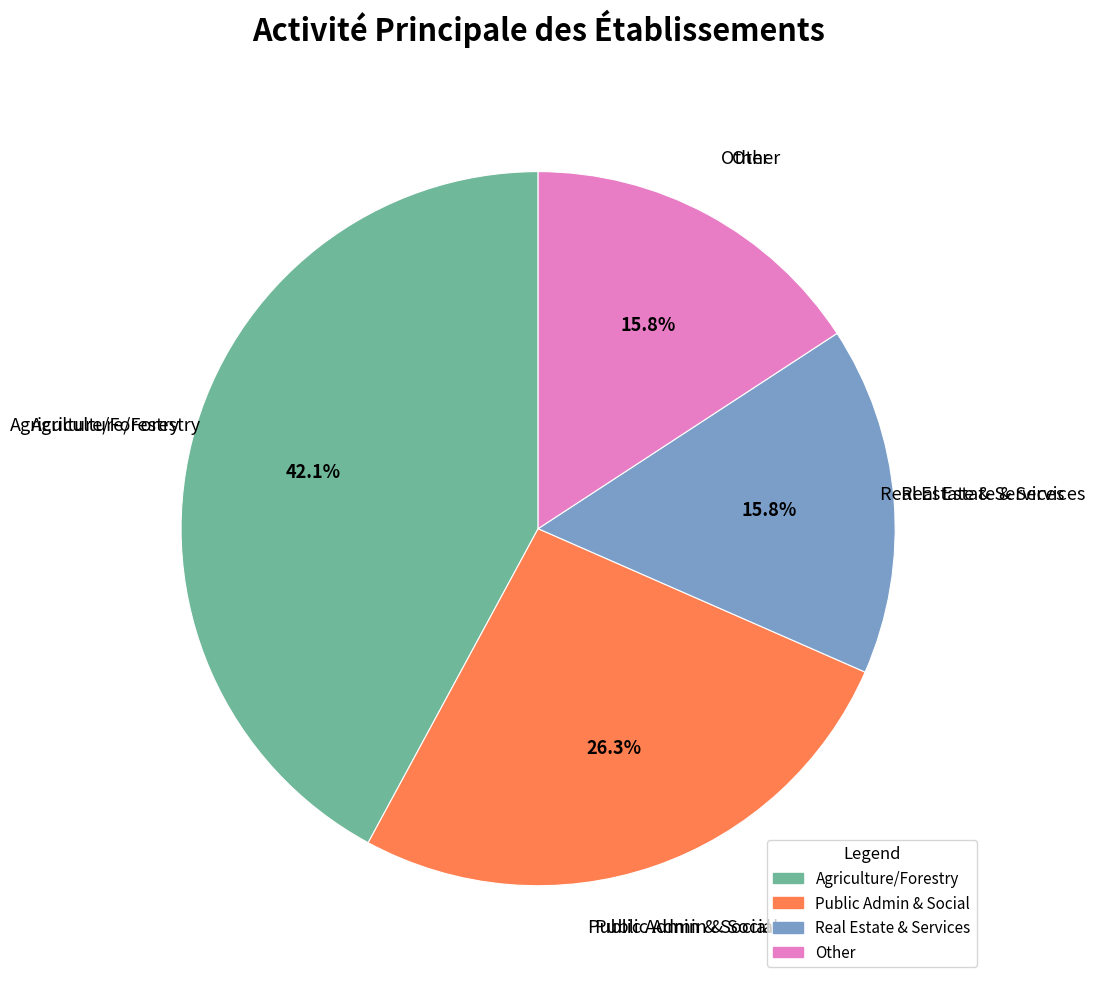

Does any single category account for the majority?

No